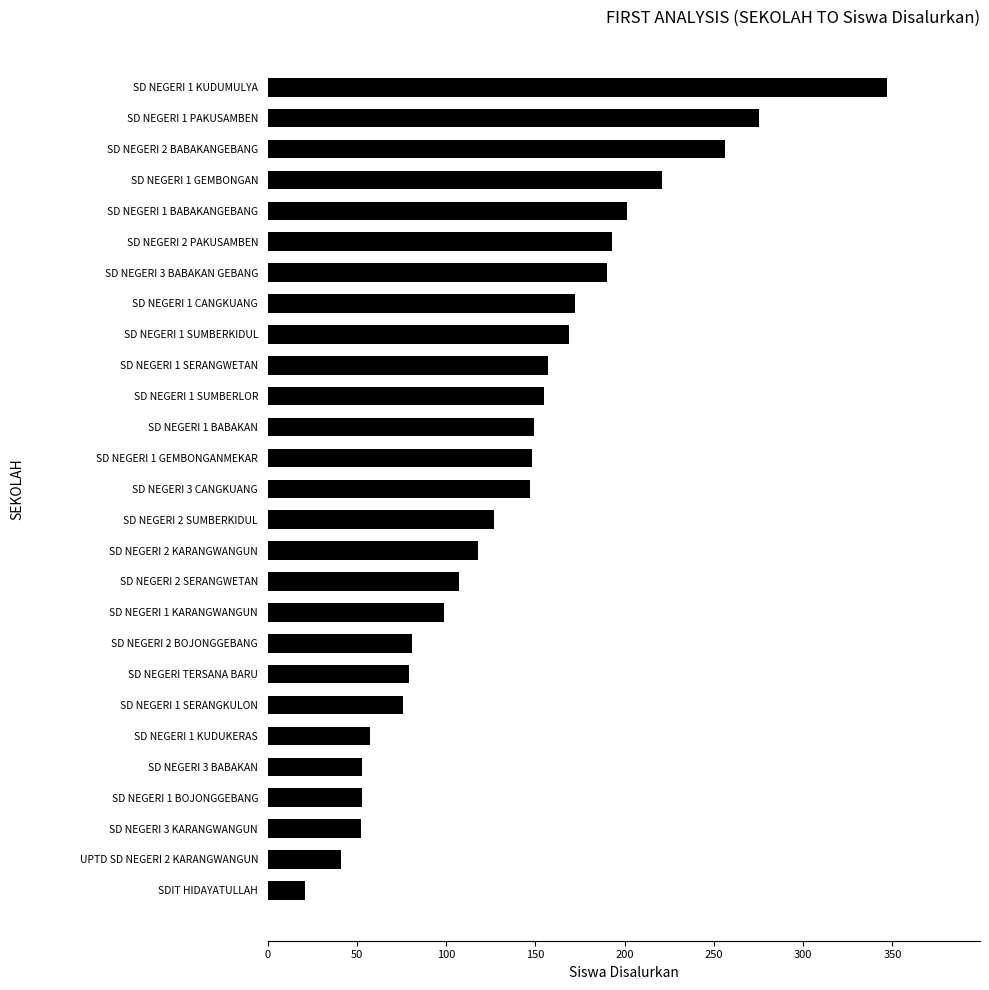

Is it true that the value at SD NEGERI 2 BOJONGGEBANG is 17?

False